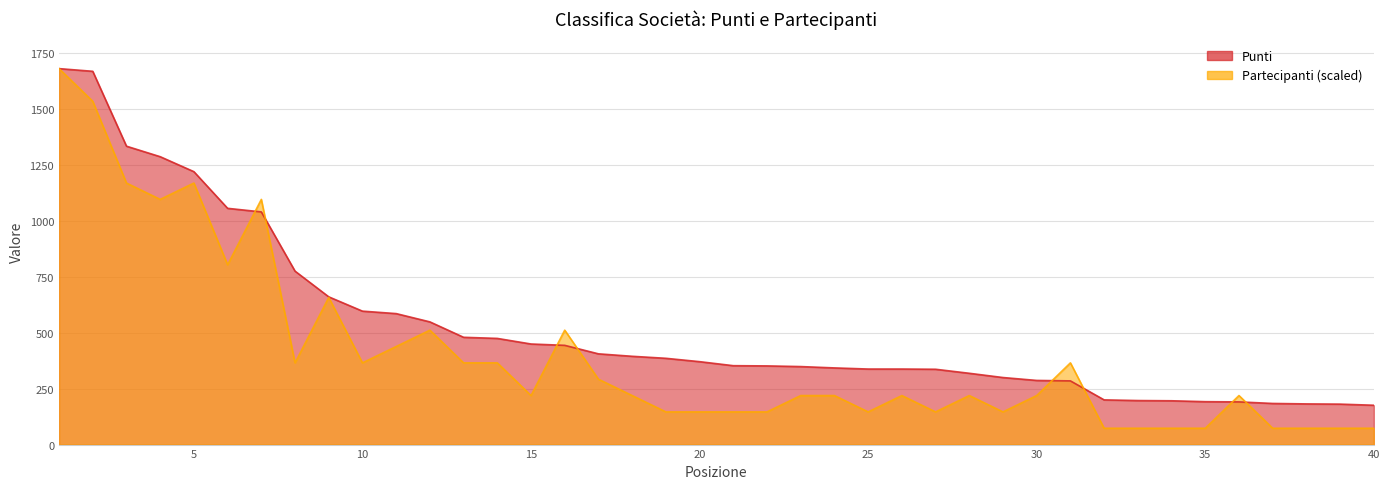

At which category is the sum across all series the highest?

1